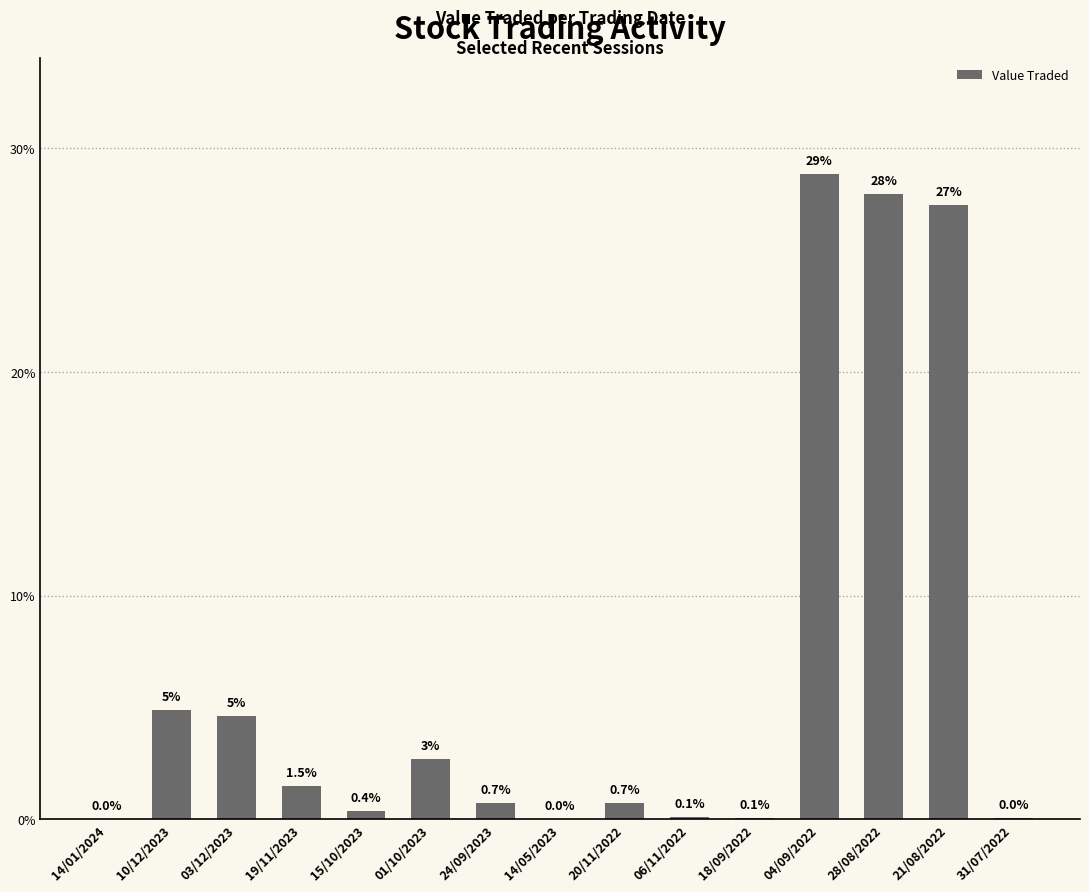

Which category has the highest value across all series?

04/09/2022